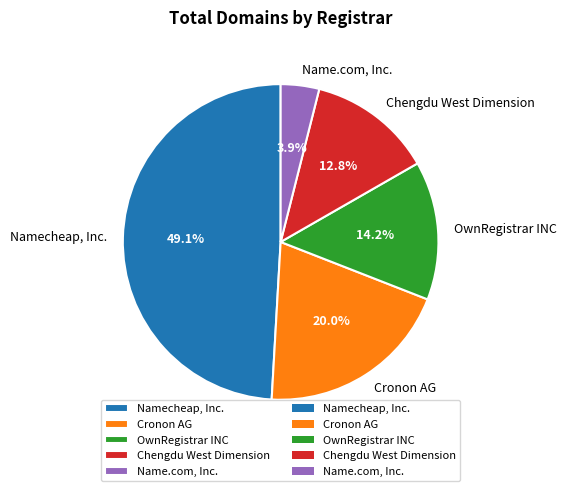

To the nearest percent, what percentage of the pie is OwnRegistrar INC?

14%